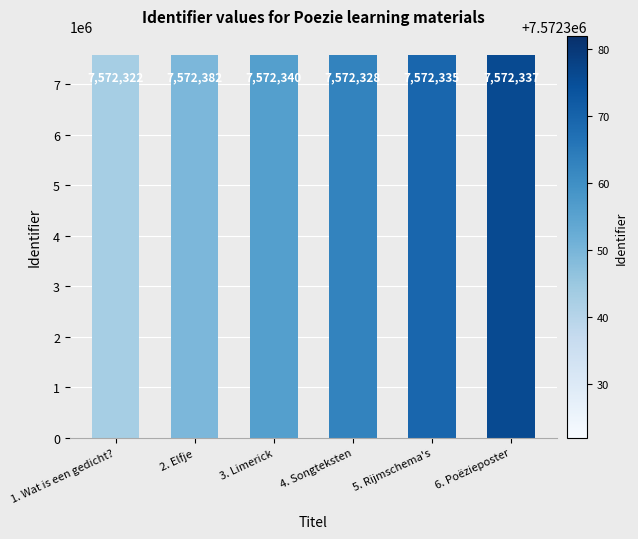

Reading left to right, list all the values displayed in this chart.

1. Wat is een gedicht?=7572322	2. Elfje=7572382	3. Limerick=7572340	4. Songteksten=7572328	5. Rijmschema's=7572335	6. Poëzieposter=7572337